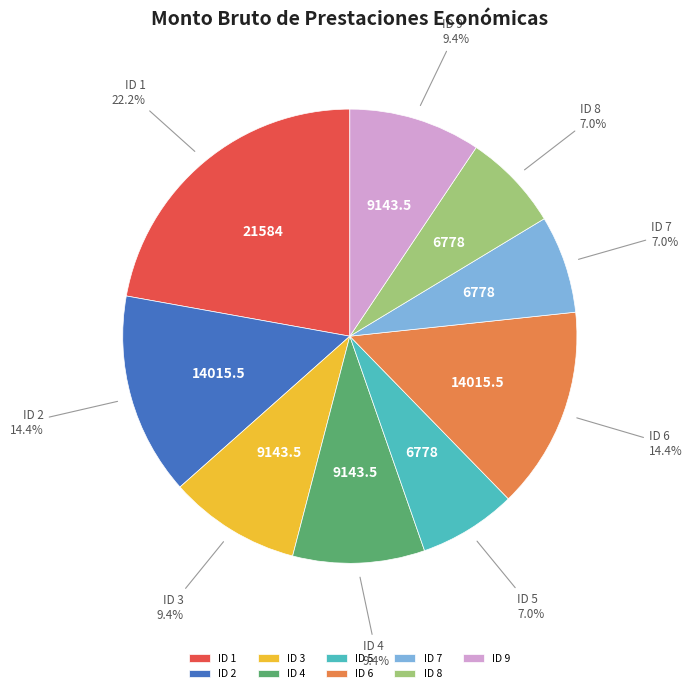

What percentage is the ID 3 slice, to the nearest percent?

9%